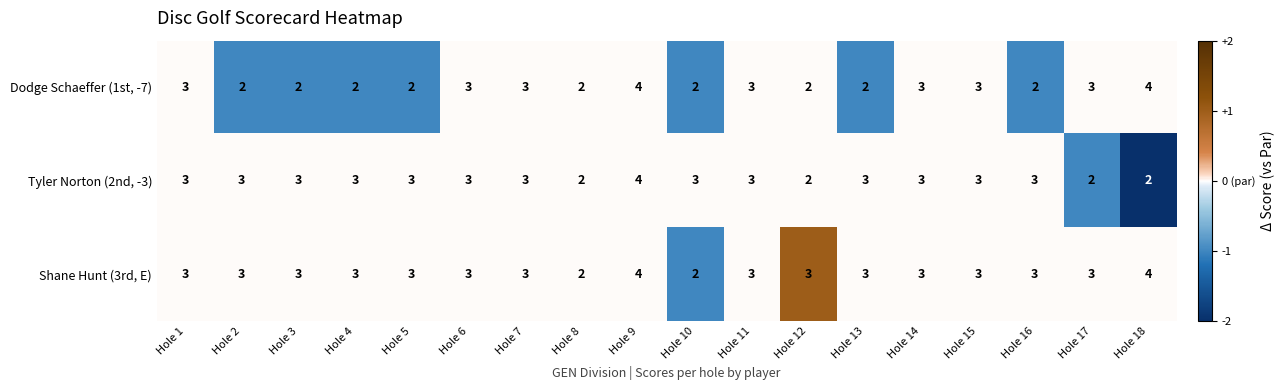

What is the sum of all Shane Hunt (3rd, E) values?

54